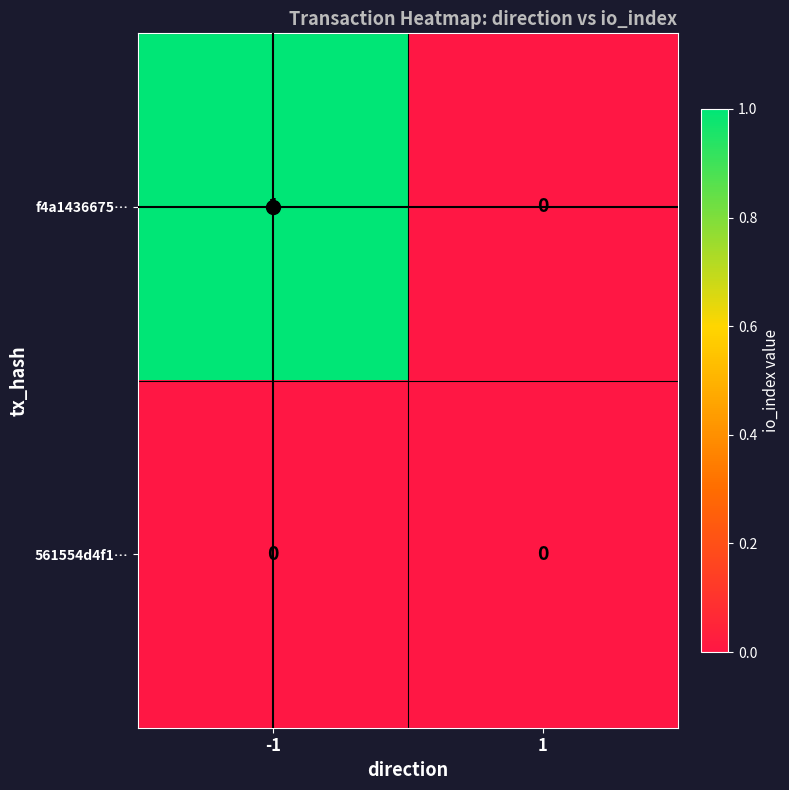

The value of f4a1436675… at -1 is 1. True or false?

True